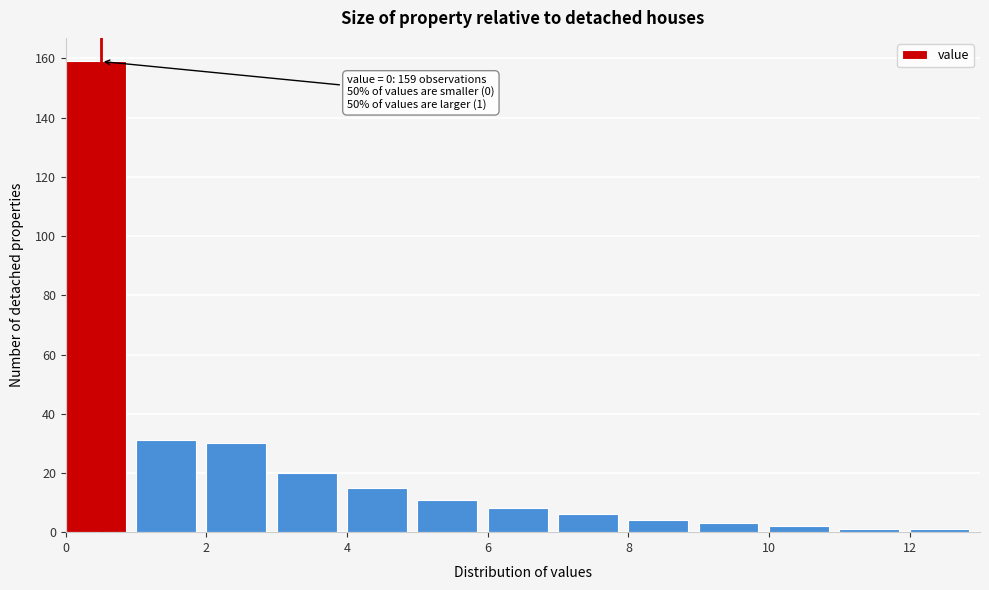

Over which range of the x-axis is the bar tallest?

0 to 1